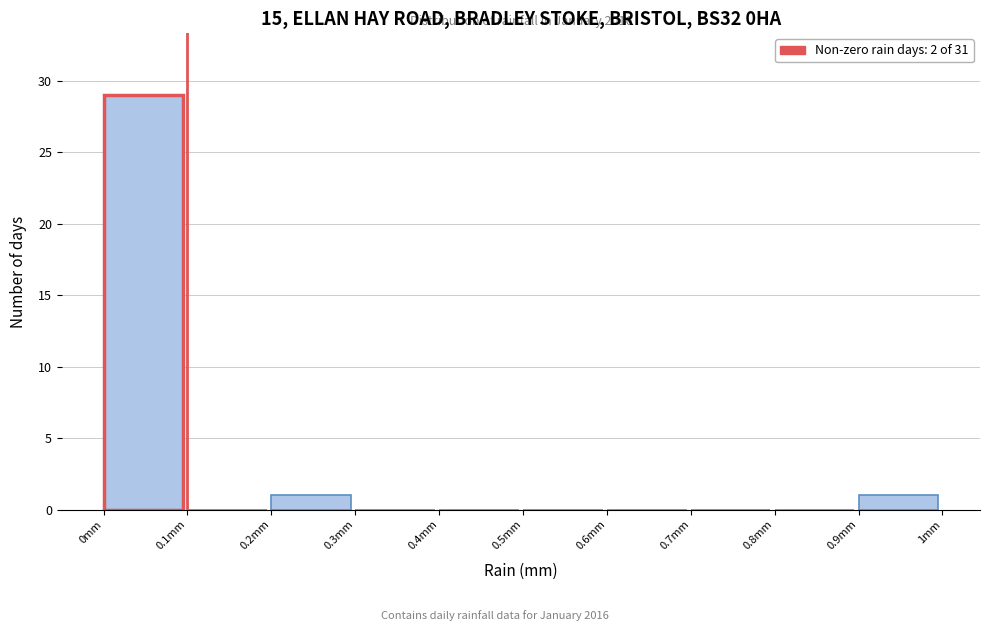

Which range on the x-axis has the tallest bar?

0.0 to 0.1